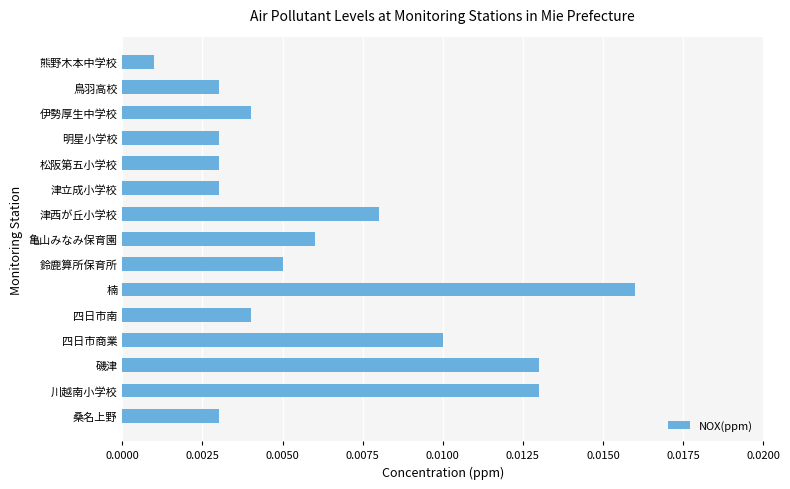

Between 桑名上野 and 伊勢厚生中学校, which is larger?

伊勢厚生中学校